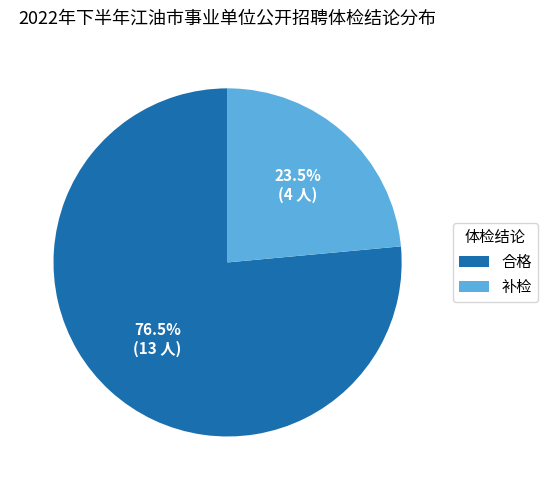

Does 合格 account for over 50% of the chart?

Yes